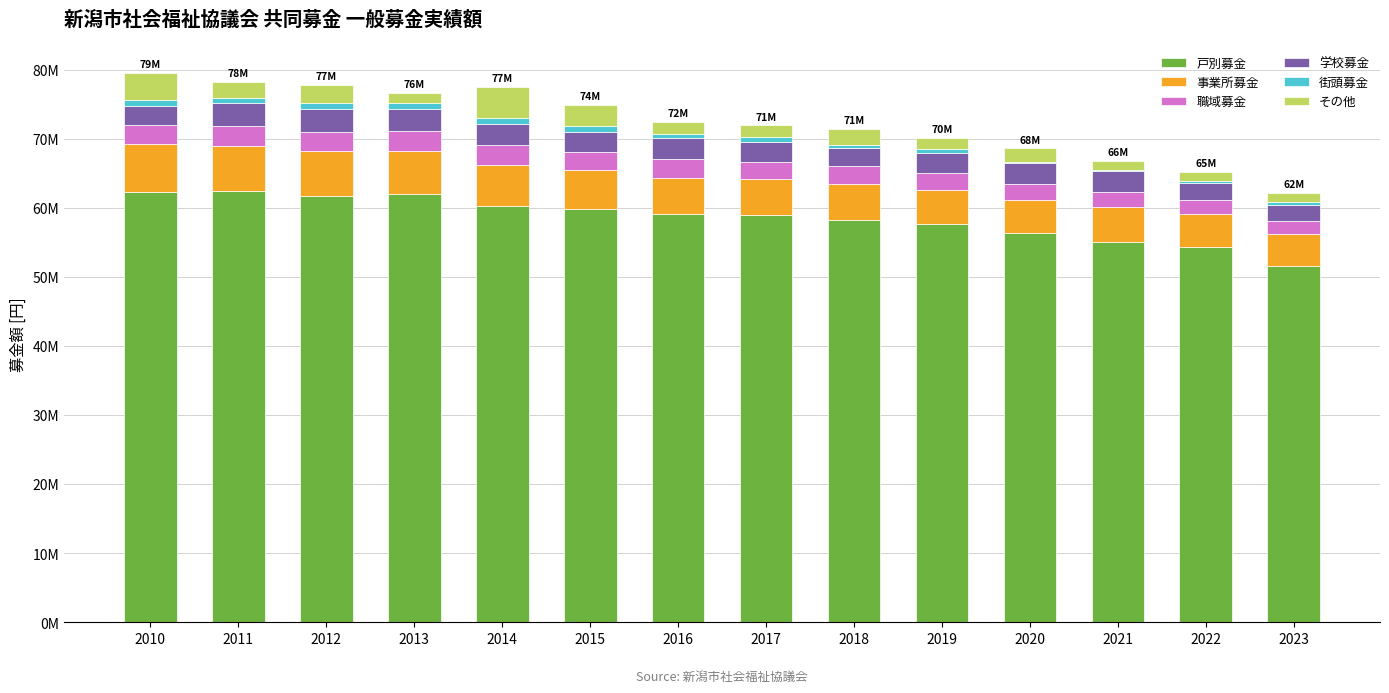

The value of 戸別募金 at 2019 is 57623431. True or false?

True